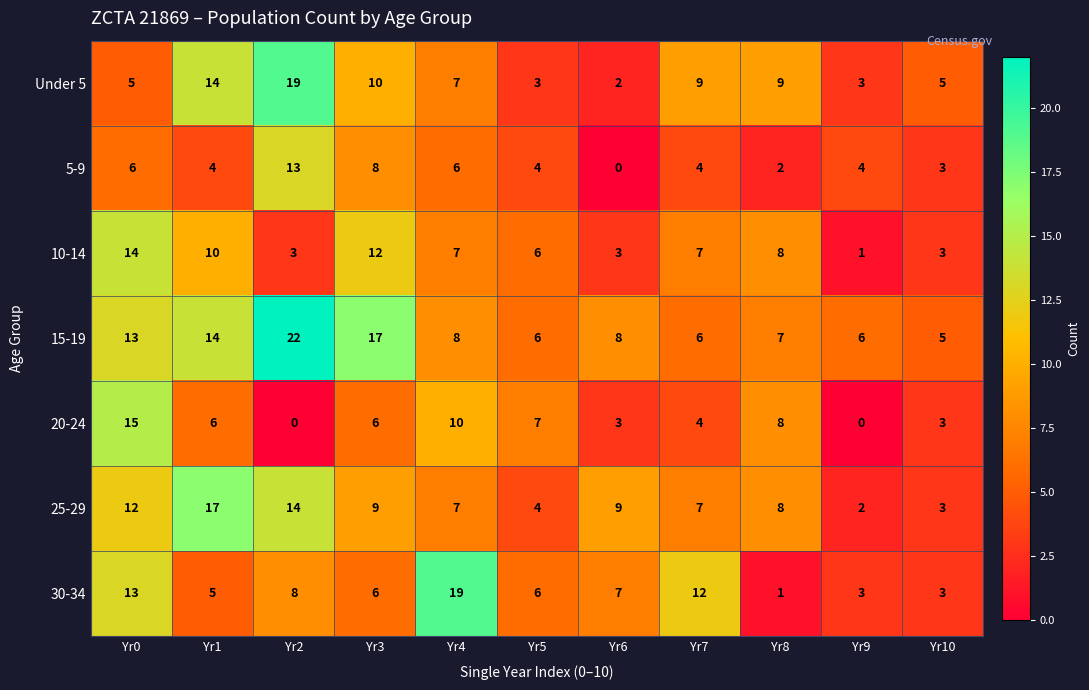

Is the value of 20-24 at Yr8 greater than the value of 30-34 at Yr6?

Yes